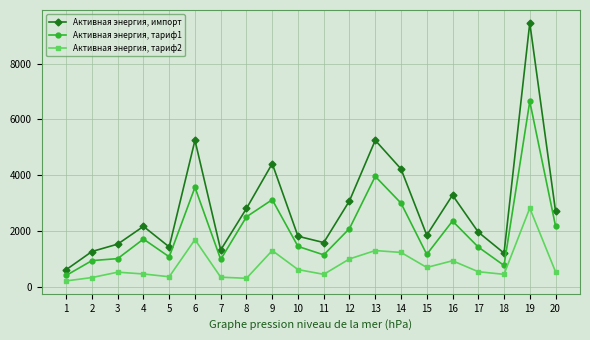

Count the number of categories in the chart.

20